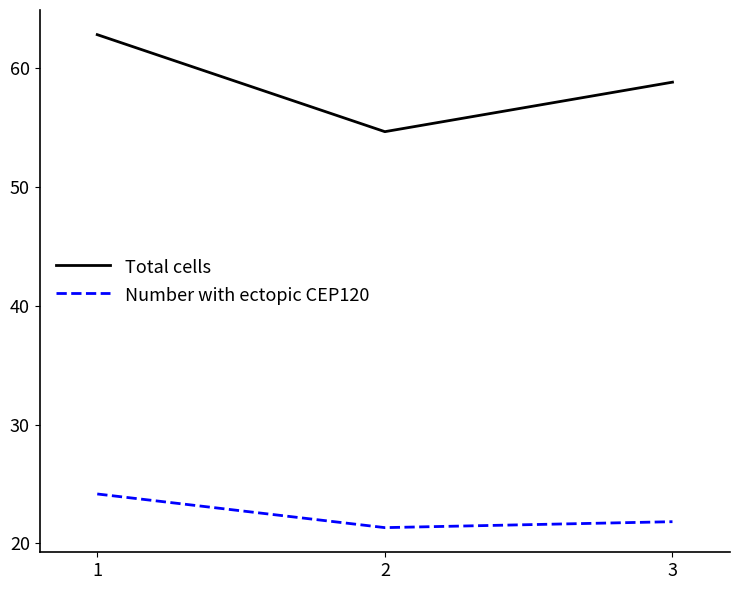

What is the sum of all Total cells values?

176.3